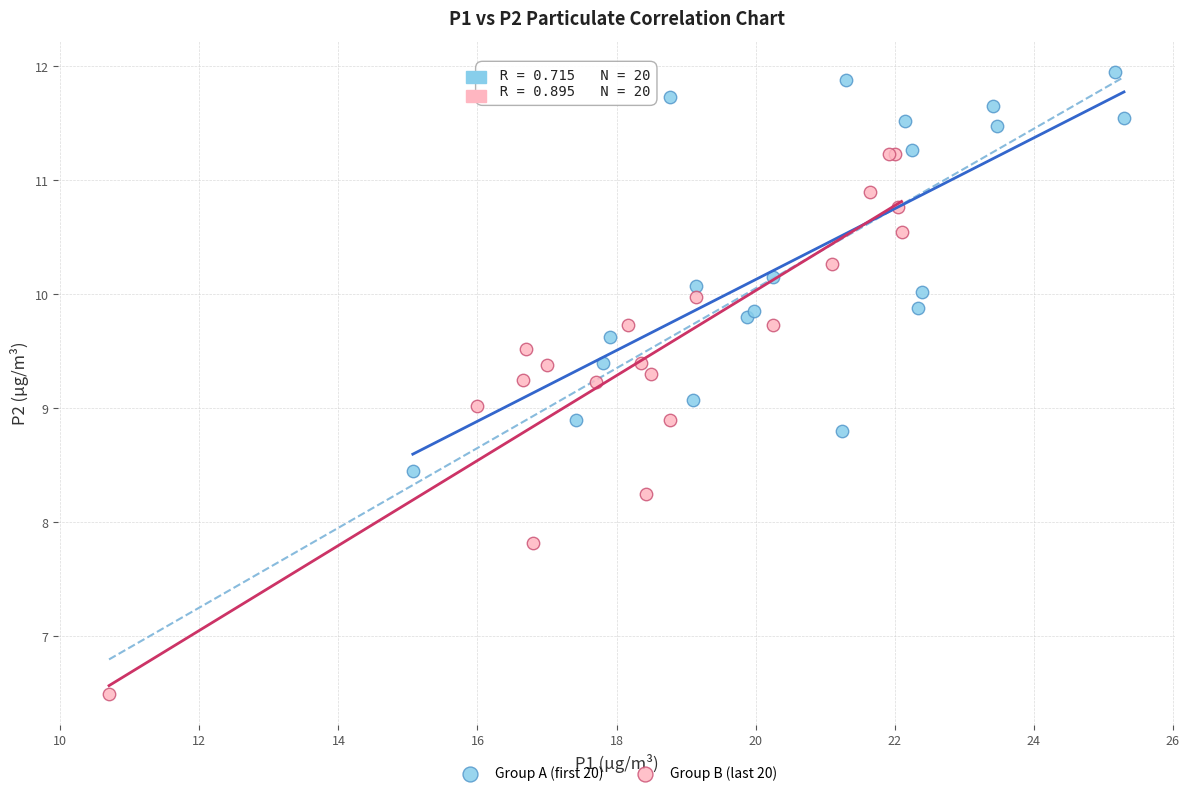

Which series contains the lowest Y value?

Group B (last 20)